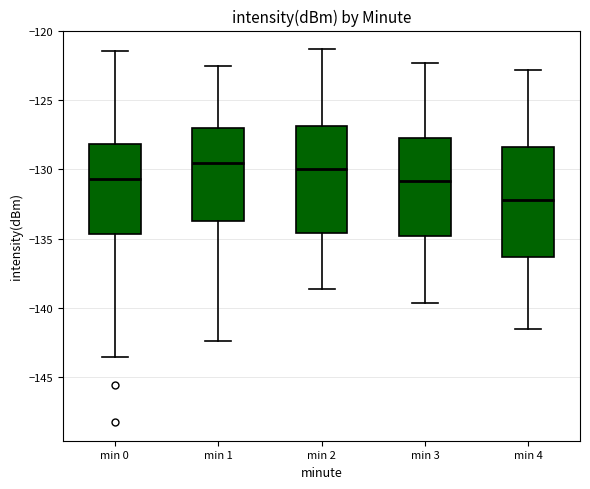

Reading left to right, transcribe this box plot: for each box, give where its median line is, the range the box spans, and where its two whiskers end, as read against the y-axis. The values are not printed on the chart, so give them approximately, as read against the axis.

min 0: median -130.5, box -134.5 to -128.0, whiskers -143.5 to -121.5
min 1: median -129.5, box -133.5 to -127.0, whiskers -142.5 to -122.5
min 2: median -130.0, box -134.5 to -127.0, whiskers -138.5 to -121.5
min 3: median -131.0, box -135.0 to -128.0, whiskers -139.5 to -122.5
min 4: median -132.0, box -136.5 to -128.5, whiskers -141.5 to -123.0